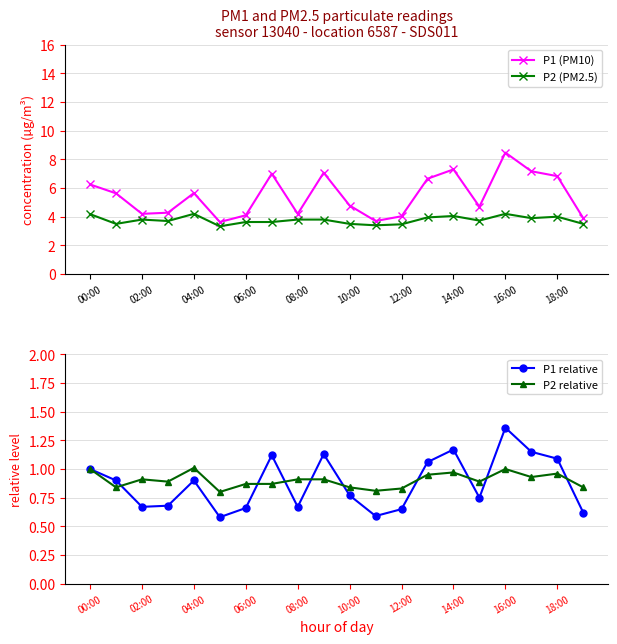

How many interior local valleys does the P2 relative series have?

6